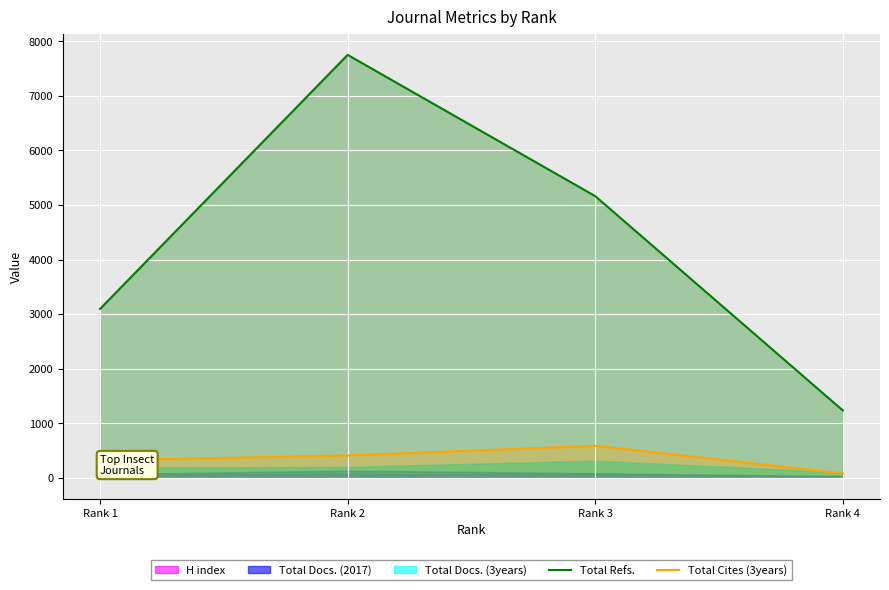

How many lines are shown in the chart?

2